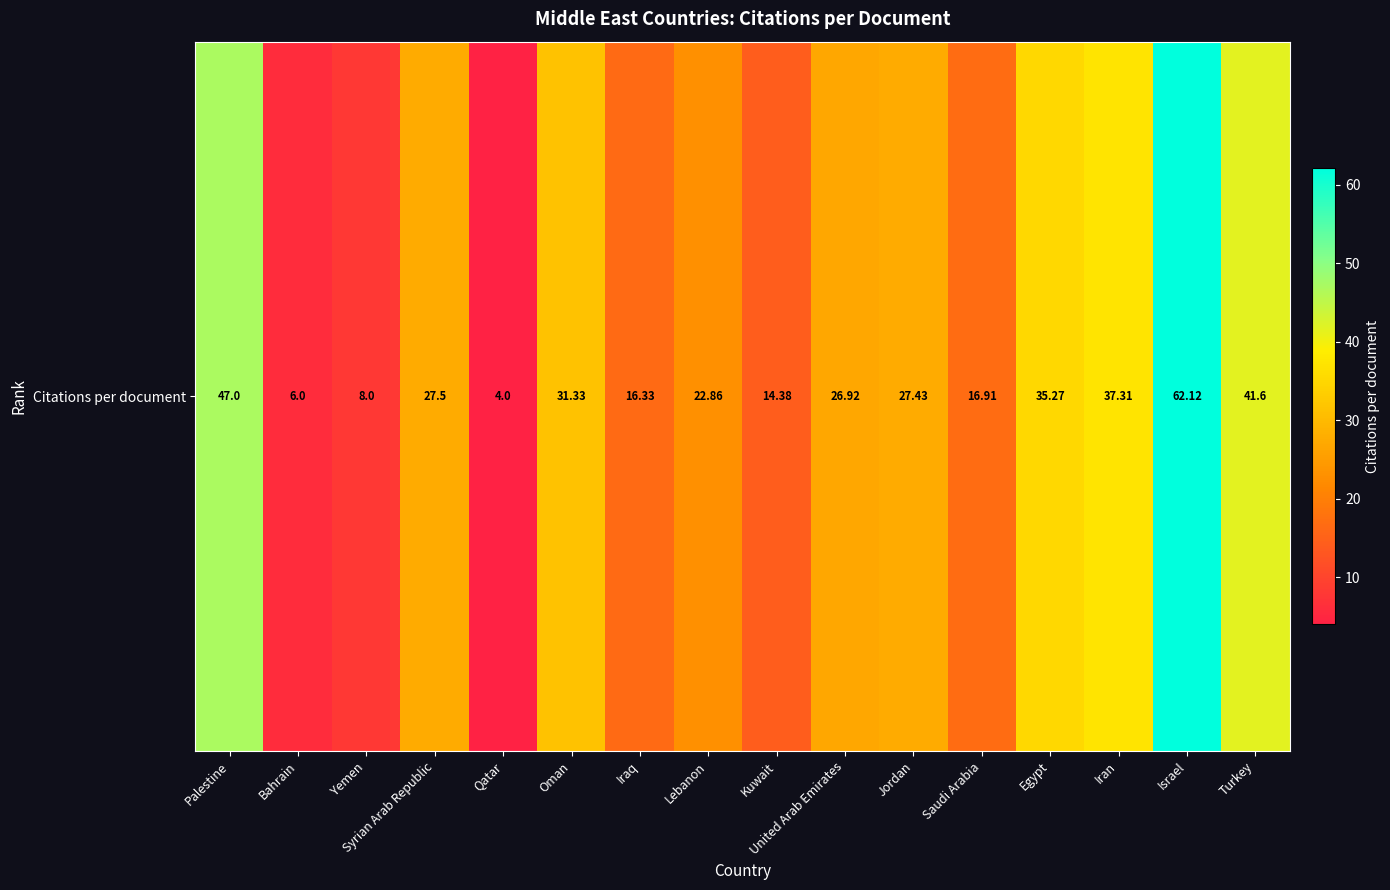

The chart shows a value of 31.3 at Oman. True or false?

True